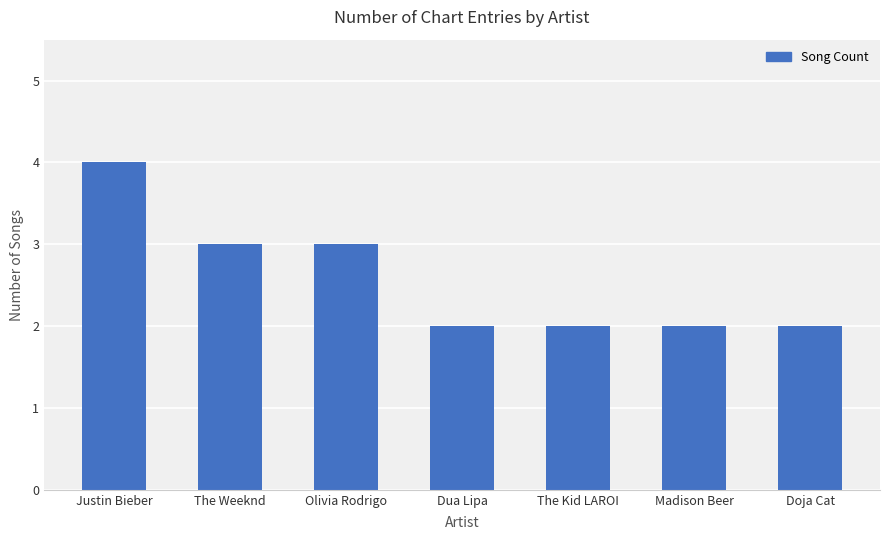

What is the label of the 4th bar from the left?

Dua Lipa